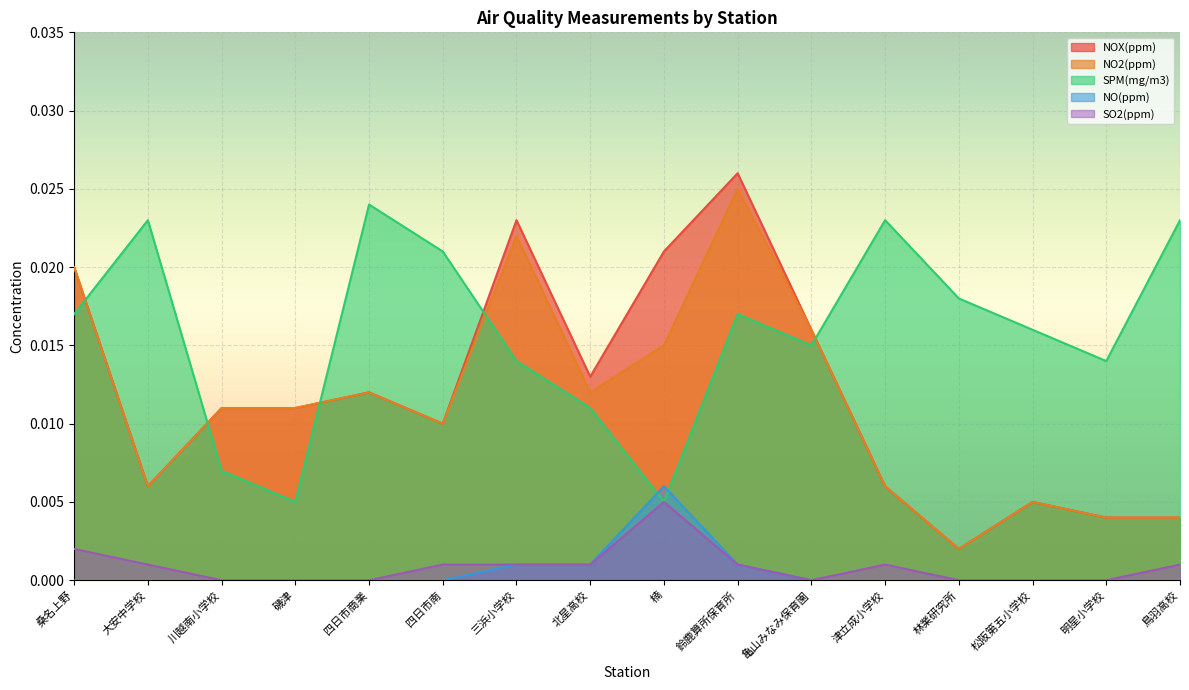

Which series has the largest range (max minus min)?

NOX(ppm)